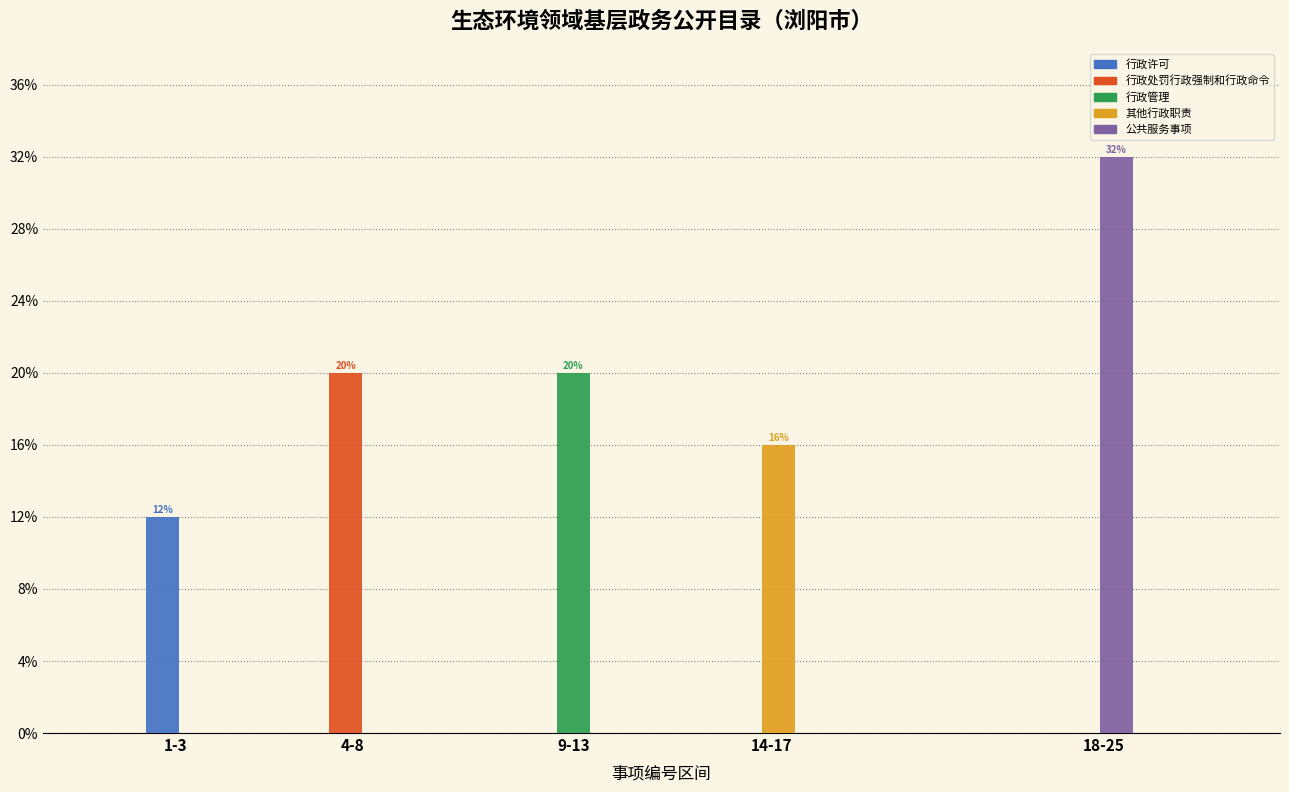

Are the bars horizontal?

No